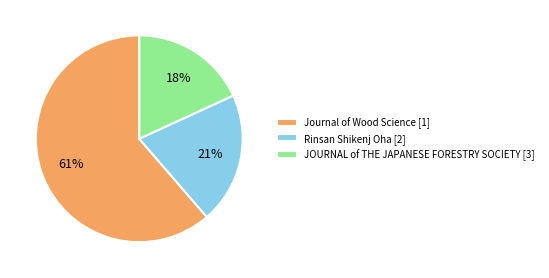

What is the majority slice?

Journal of Wood Science [1]